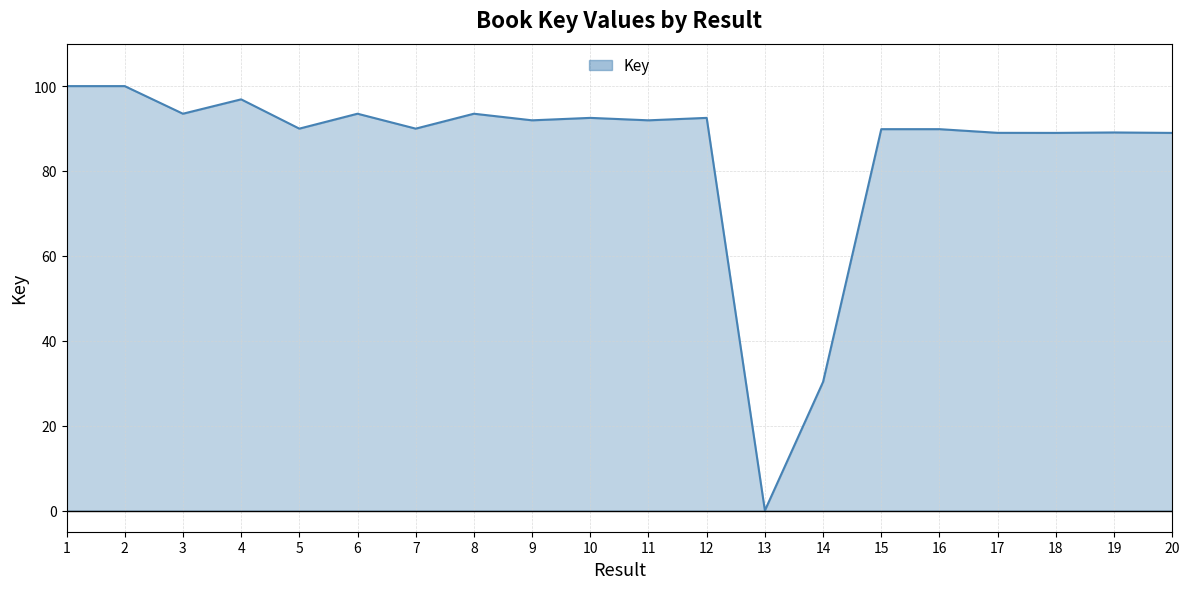

What is the approximate value at 20?

89.0